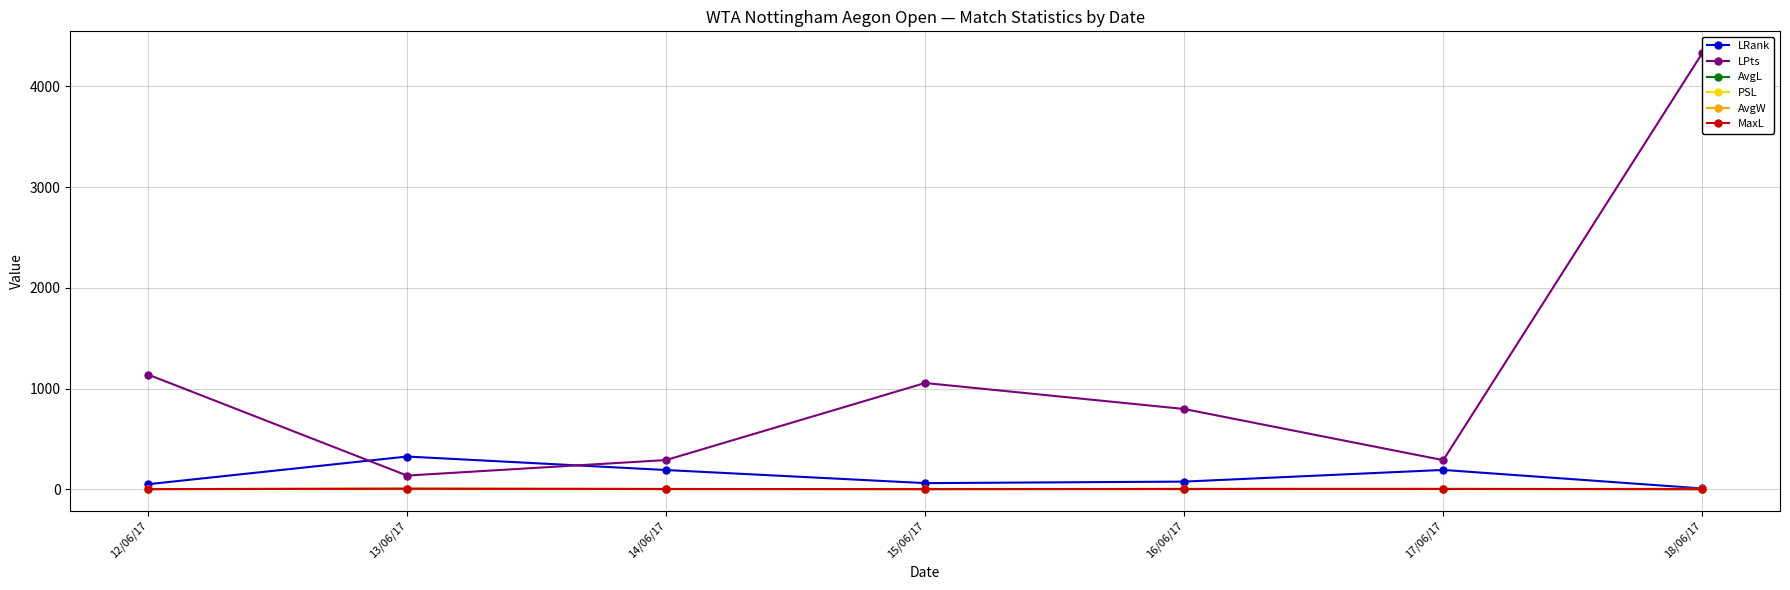

Between 13/06/17 and 15/06/17, which series saw the biggest shift?

LPts